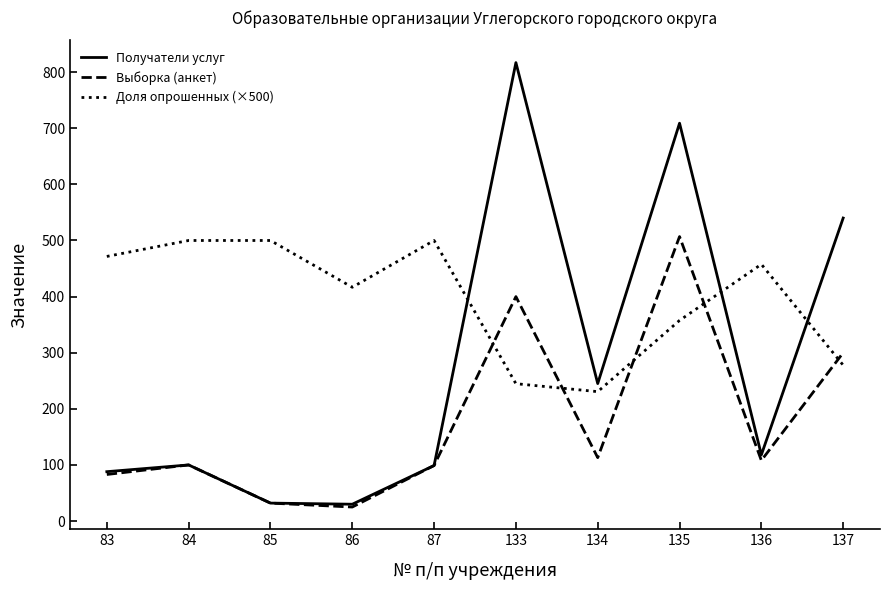

Where do Доля опрошенных (×500) and Получатели услуг first cross each other?

87 and 133